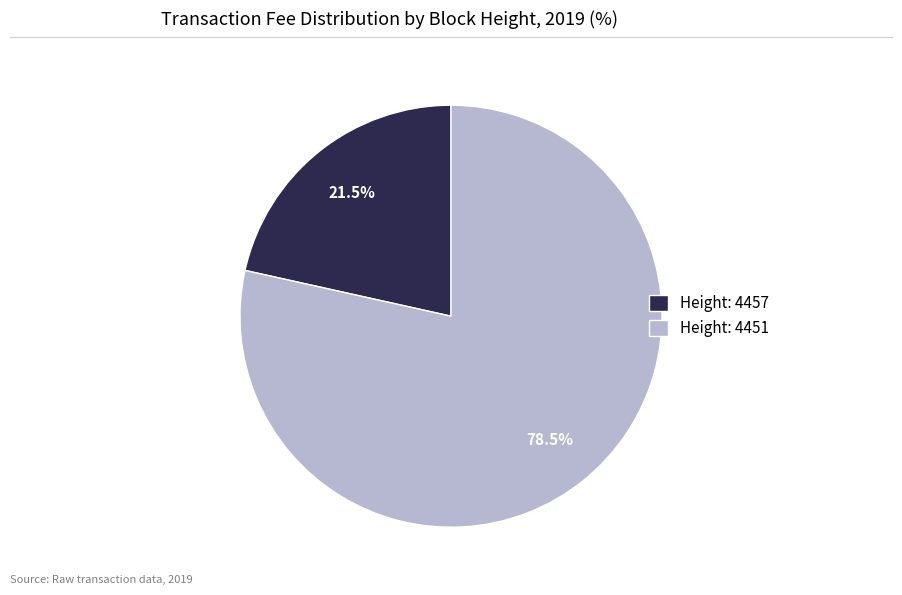

Count the number of slices in the pie.

2